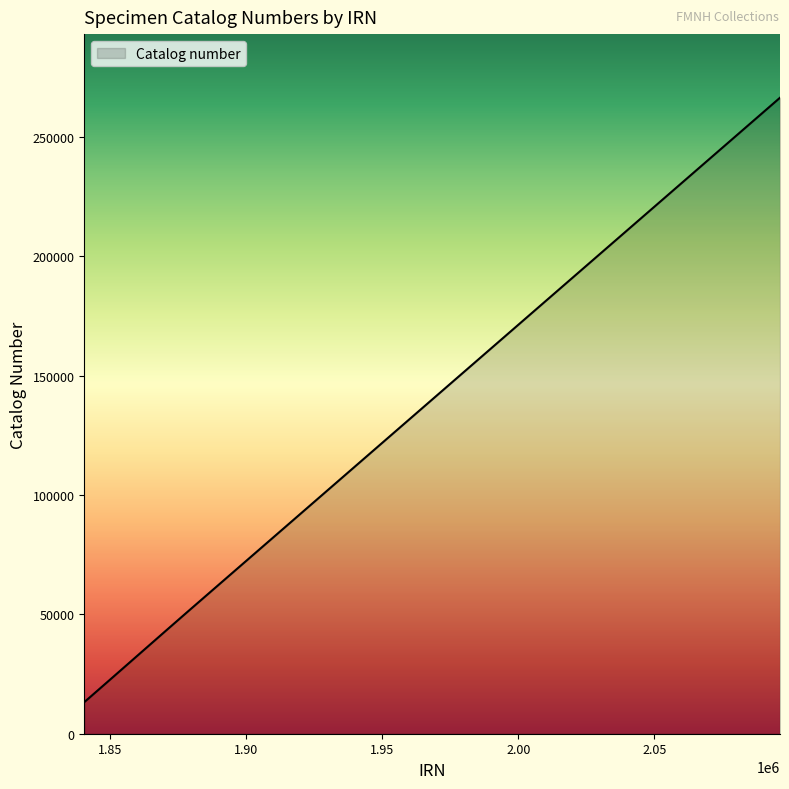

What is the difference between the maximum and minimum values?

253175